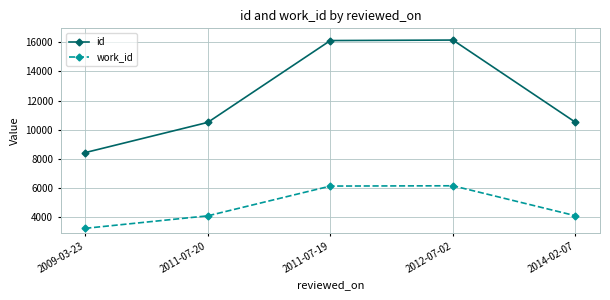

Which series has the largest total across all categories?

id